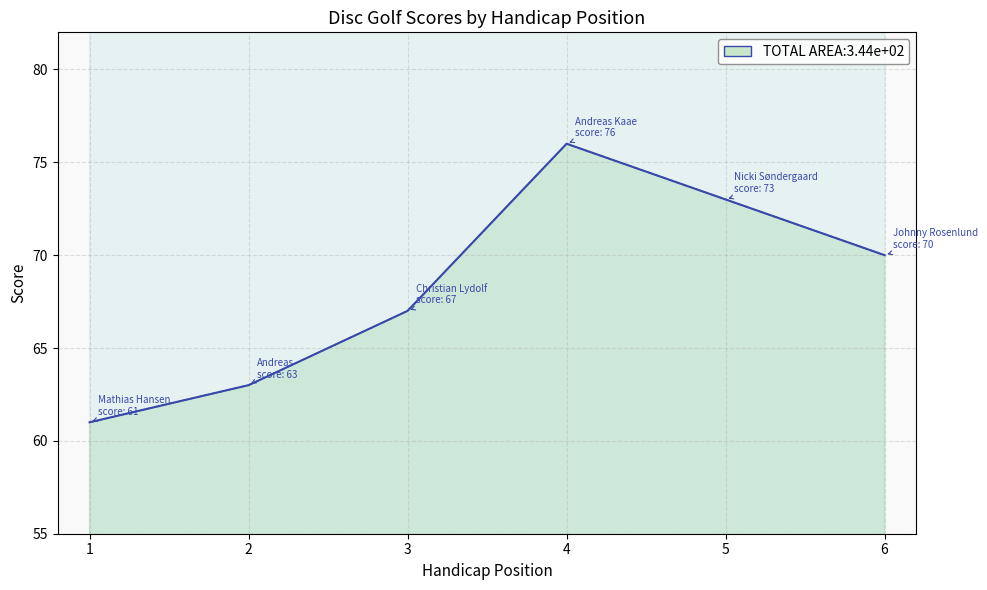

True or false: round_total_score has a value of 63 at 2.

True